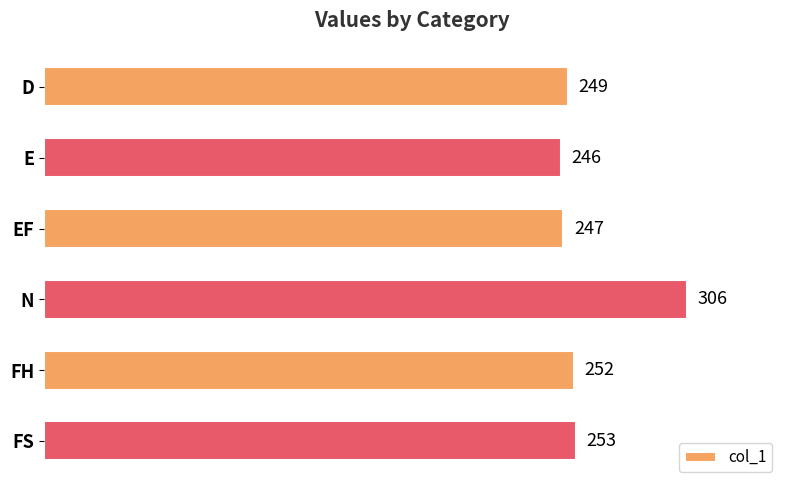

Which has a higher value, D or FH?

FH